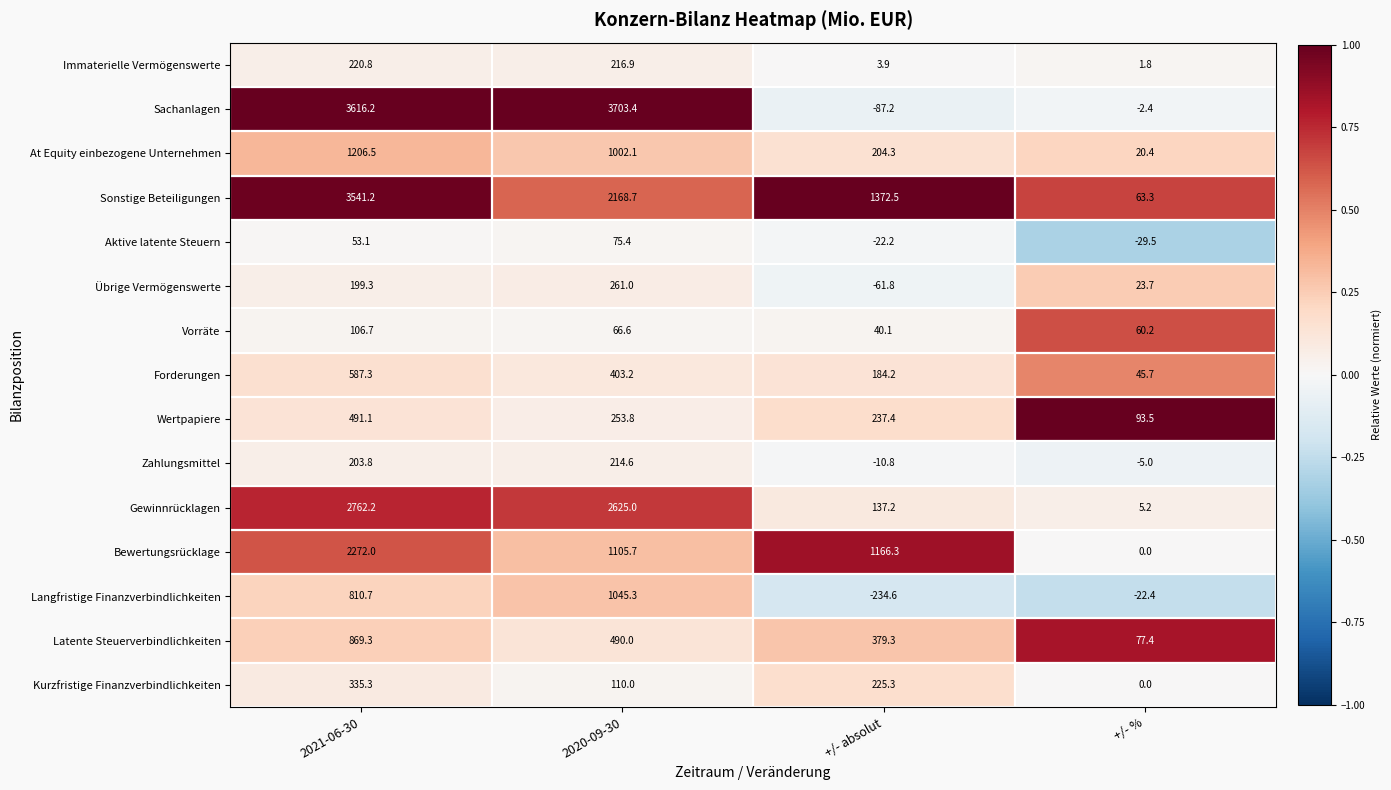

Is it true that Immaterielle Vermögenswerte equals 0.5 at +/- %?

False